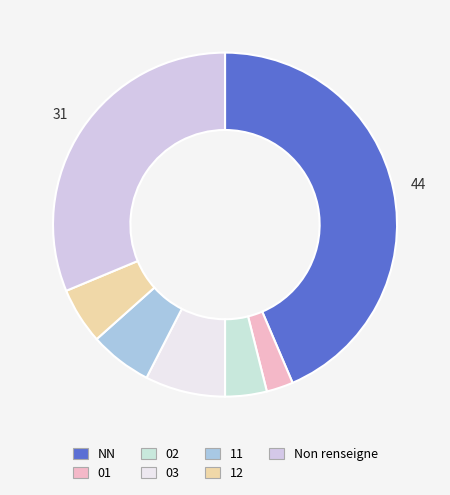

Which category has the biggest portion of the pie?

NN